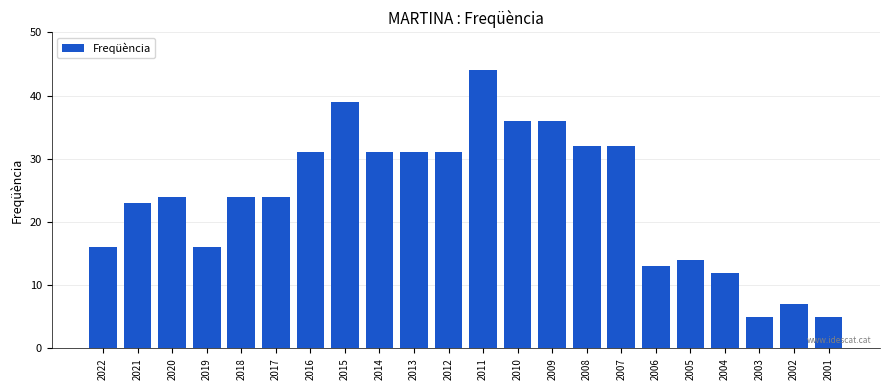

What is the smallest value displayed?

5